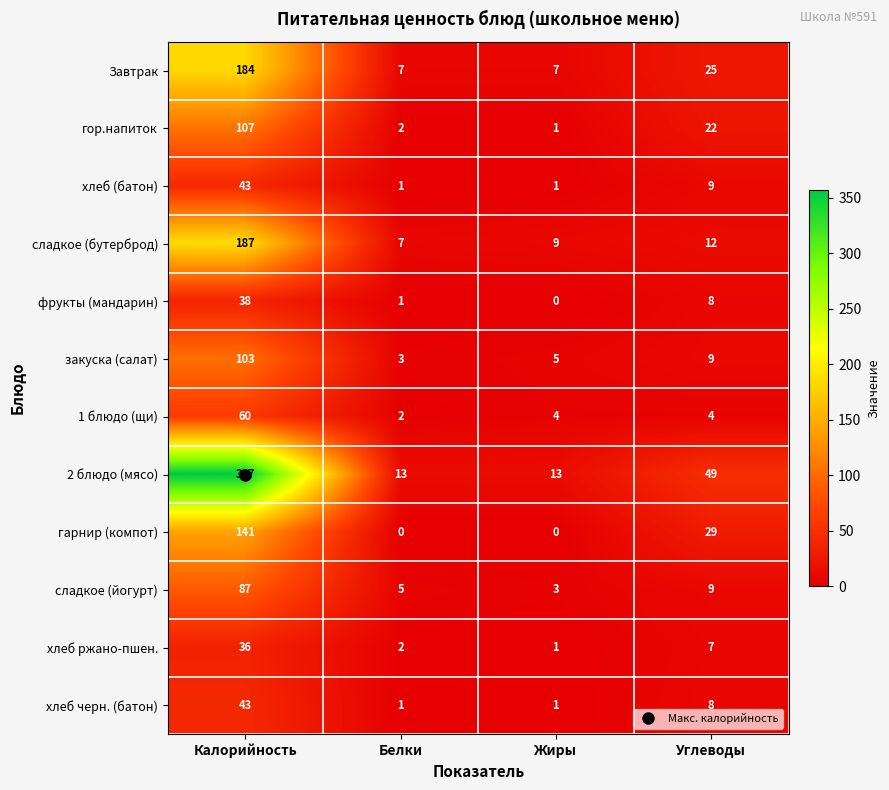

What is the sum of the хлеб черн. (батон) values at Жиры and Калорийность?

44